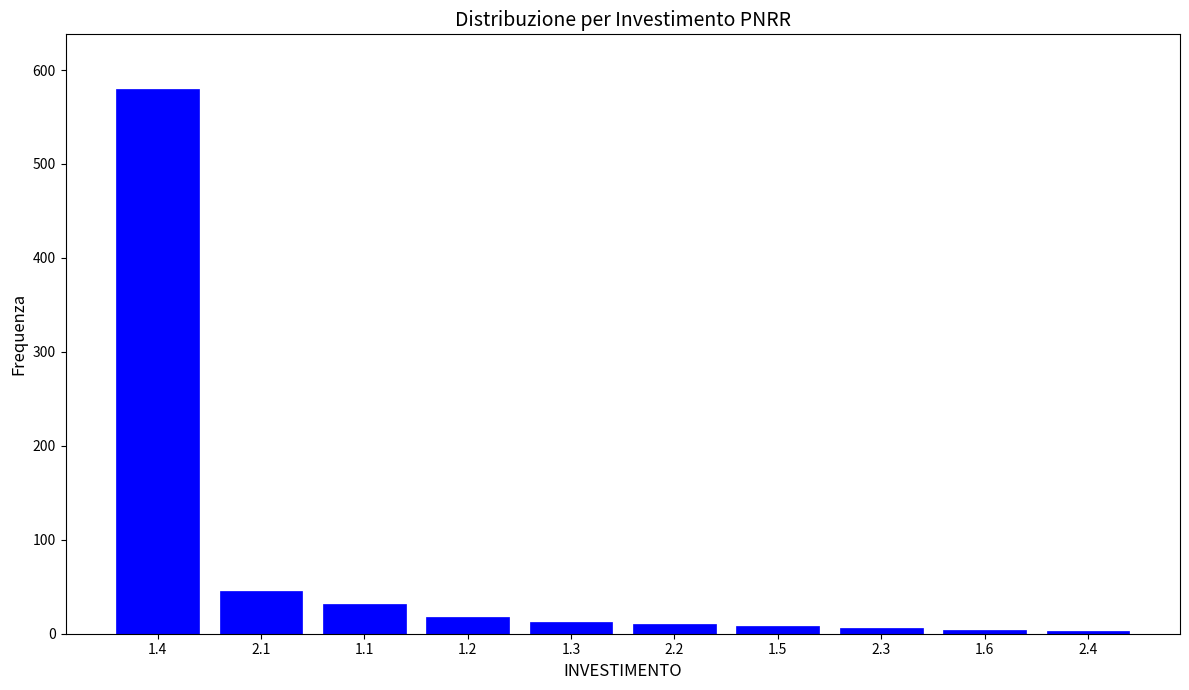

What is the maximum value shown in the chart?

580